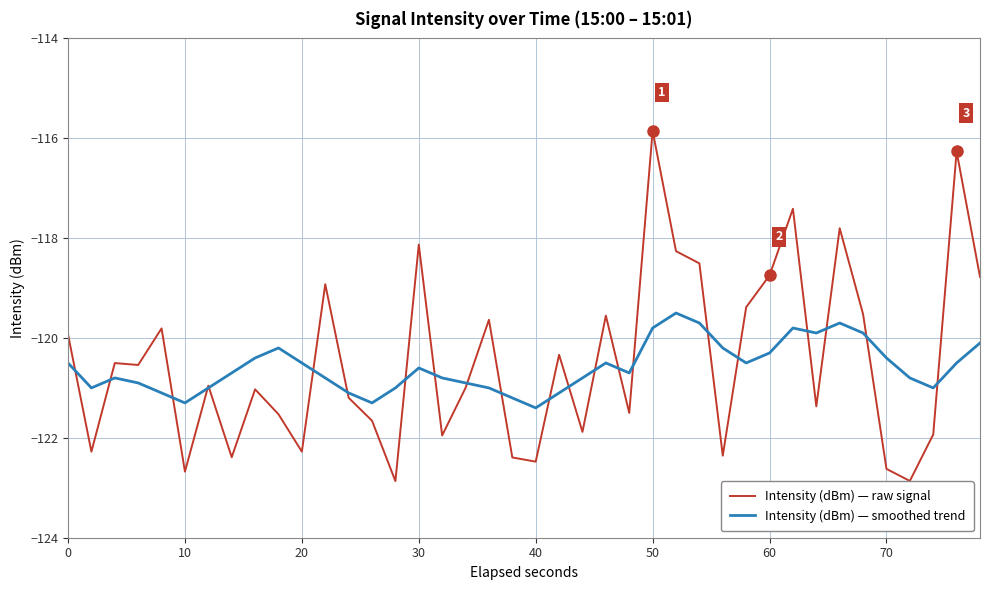

After their last crossing, which series has the higher values: Intensity (dBm) — smoothed trend or Intensity (dBm) — raw signal?

Intensity (dBm) — raw signal